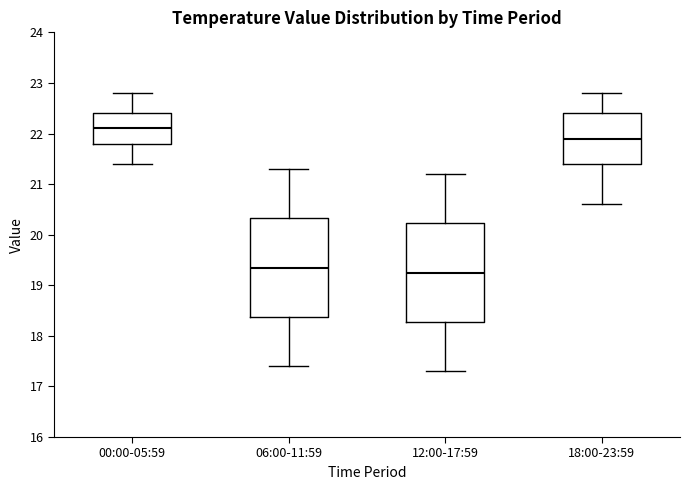

Reading left to right, transcribe this box plot: for each box, give where its median line is, the range the box spans, and where its two whiskers end, as read against the y-axis. The values are not printed on the chart, so give them approximately, as read against the axis.

00:00-05:59: median 22.1, box 21.8 to 22.4, whiskers 21.4 to 22.8
06:00-11:59: median 19.4, box 18.4 to 20.3, whiskers 17.4 to 21.3
12:00-17:59: median 19.3, box 18.3 to 20.2, whiskers 17.3 to 21.2
18:00-23:59: median 21.9, box 21.4 to 22.4, whiskers 20.6 to 22.8